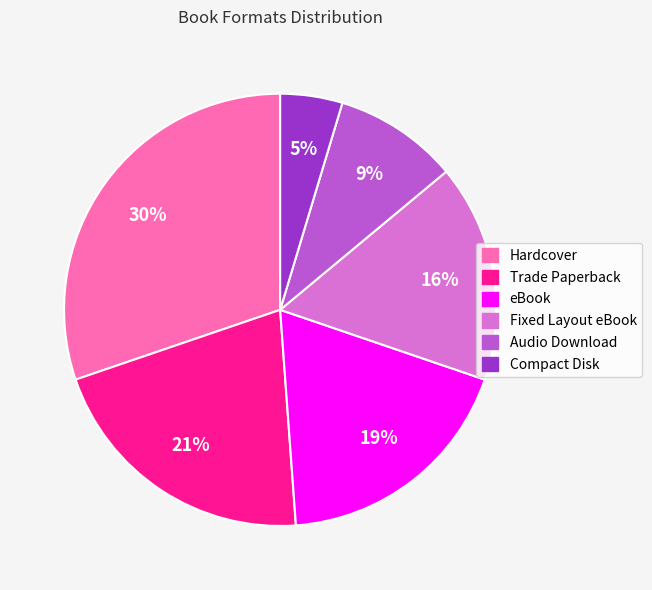

To the nearest percent, what is the average slice percentage?

17%